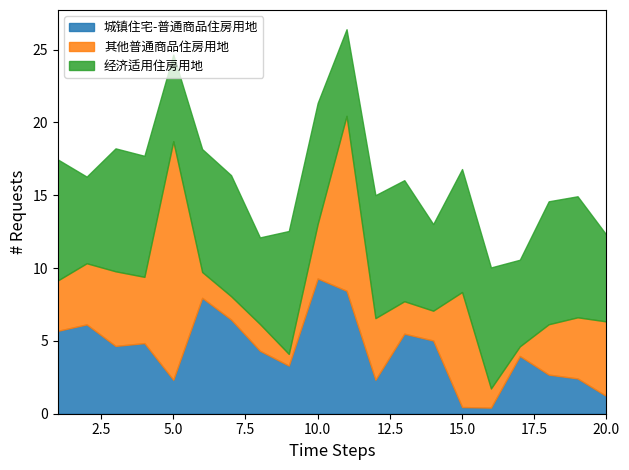

Which has a higher value, 18 or 2?

2